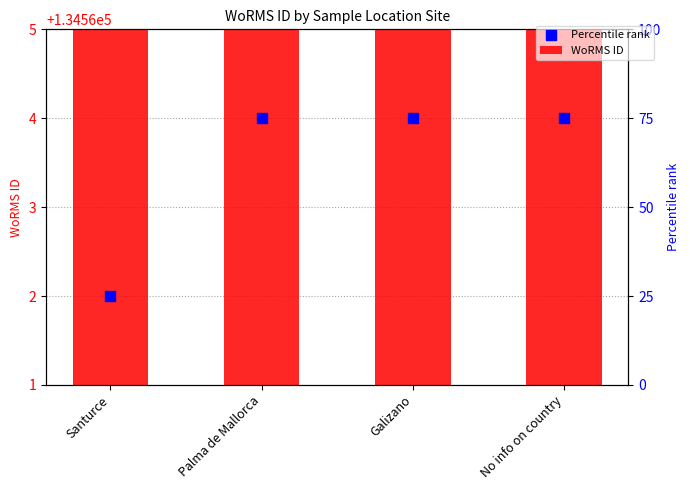

Is the value of WoRMS ID at Santurce greater than the value of Percentile rank at No info on country?

No